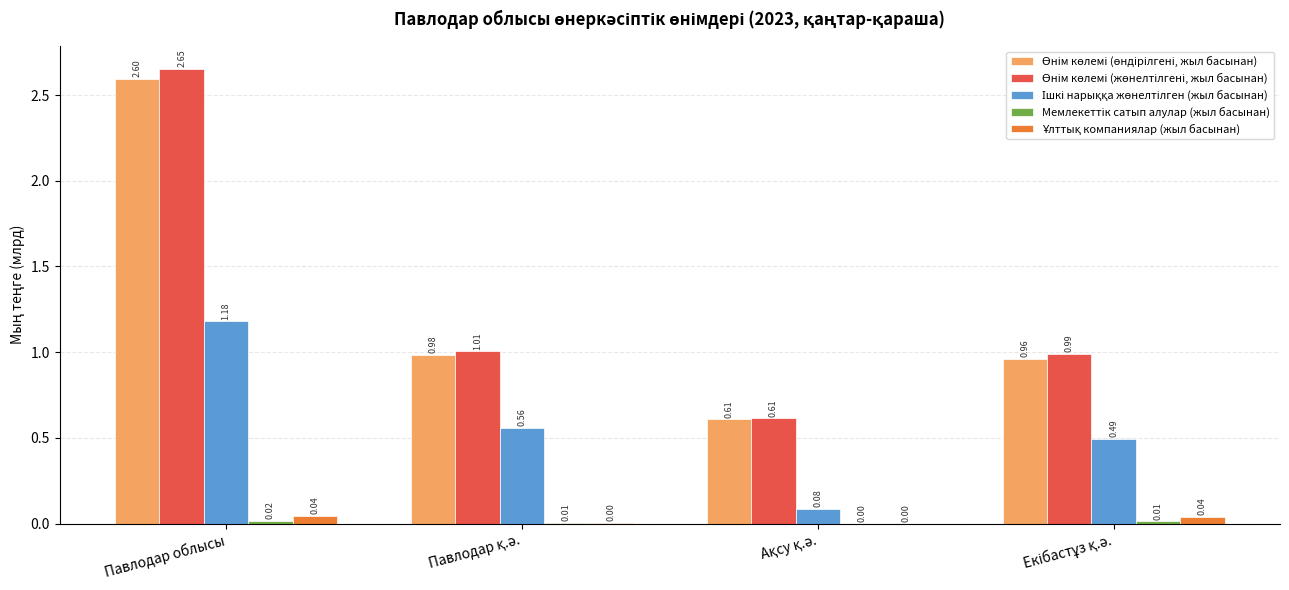

At which category is the sum across all series the highest?

Павлодар облысы